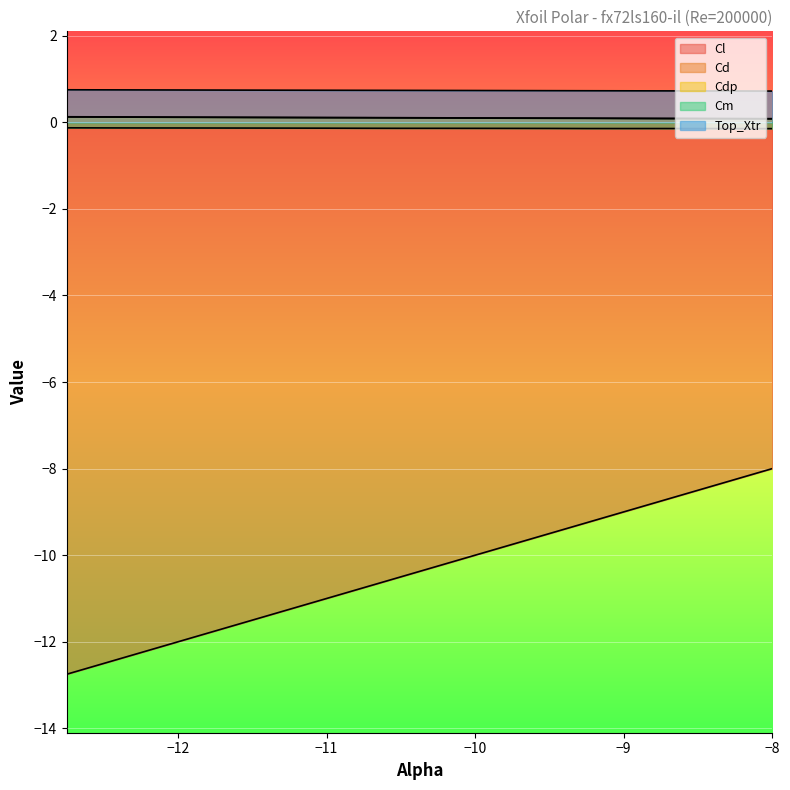

How many series are shown in this chart?

5